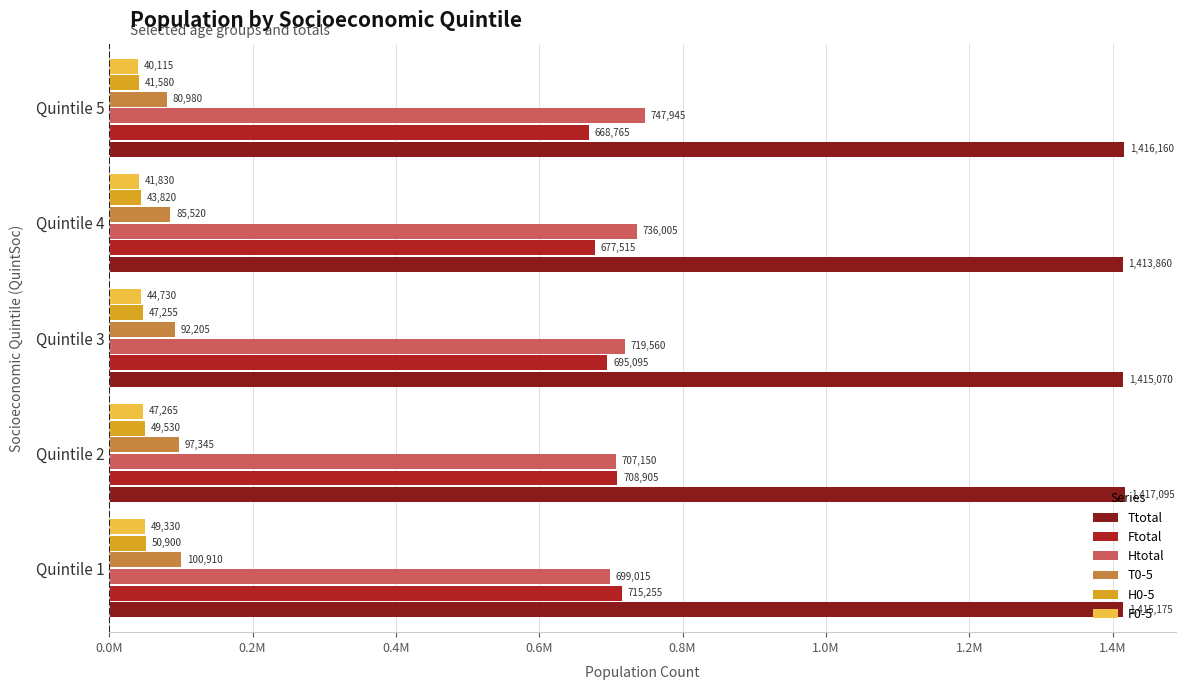

What are all the series names shown in the legend?

Ttotal, Ftotal, Htotal, T0-5, H0-5, F0-5